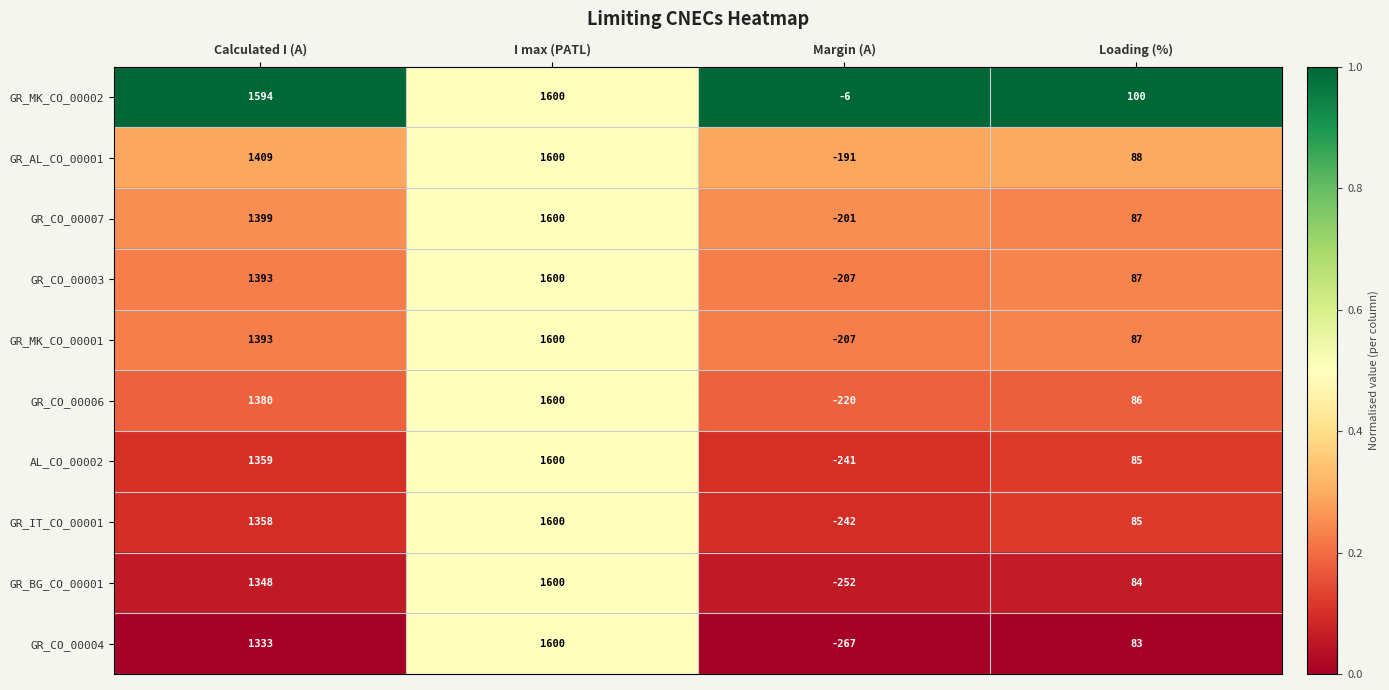

Between Margin (A) and Loading (%), which series saw the biggest shift?

GR_CO_00004